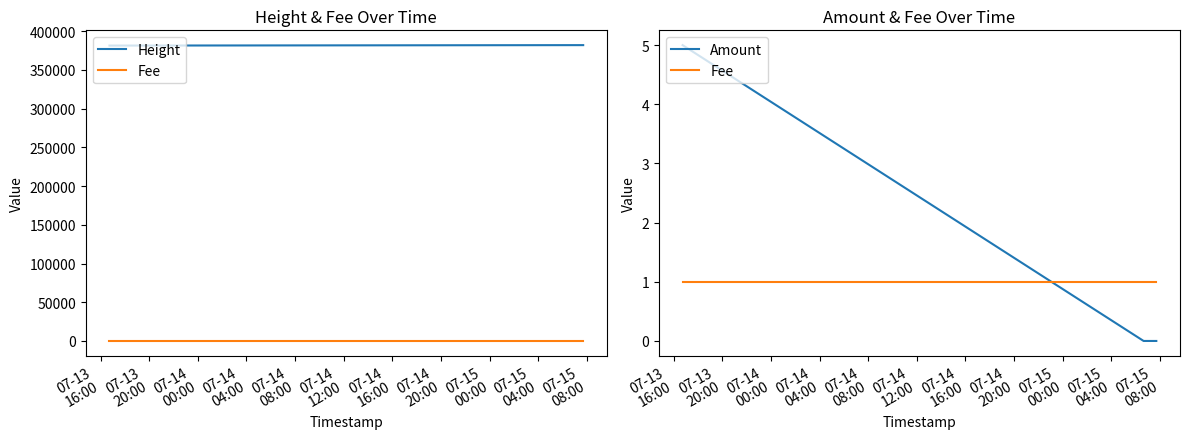

How many lines are shown in the chart?

3